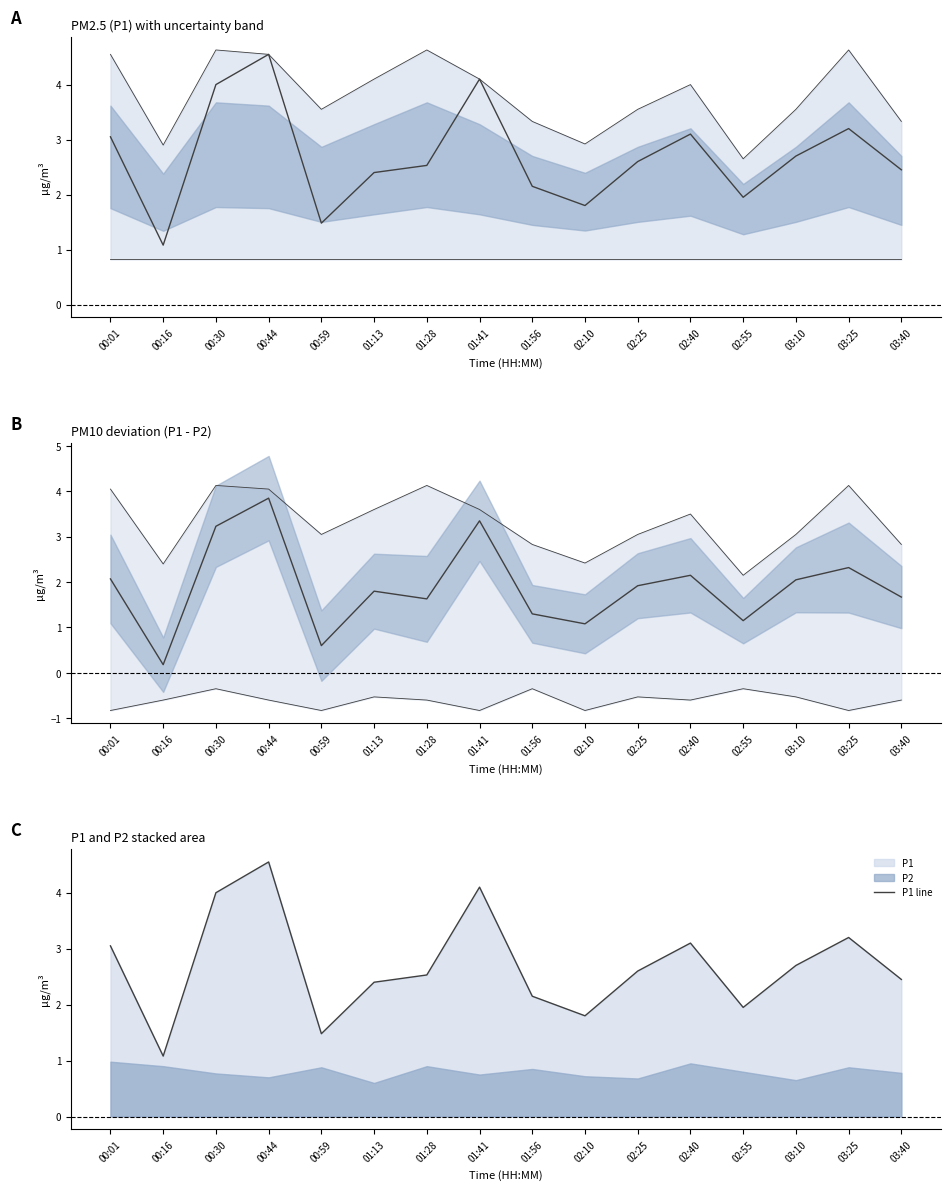

How many lines are shown in the chart?

3